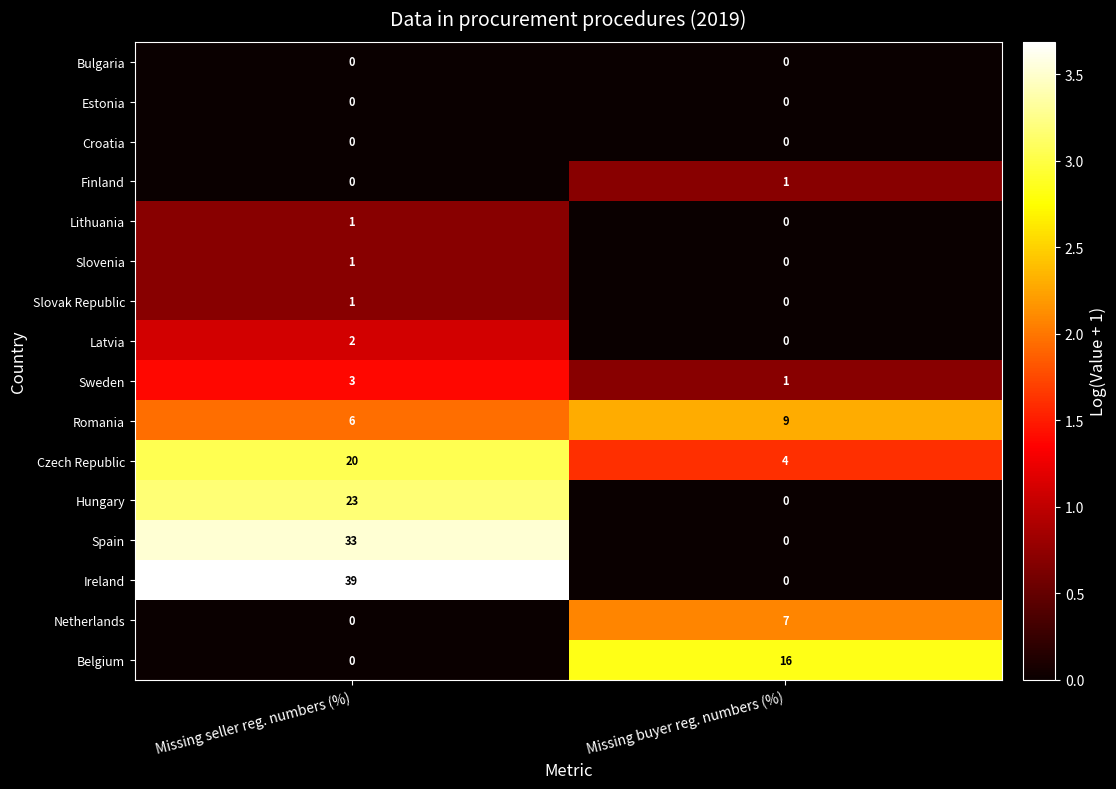

At which label is Finland closest to 0?

Missing seller reg. numbers (%)